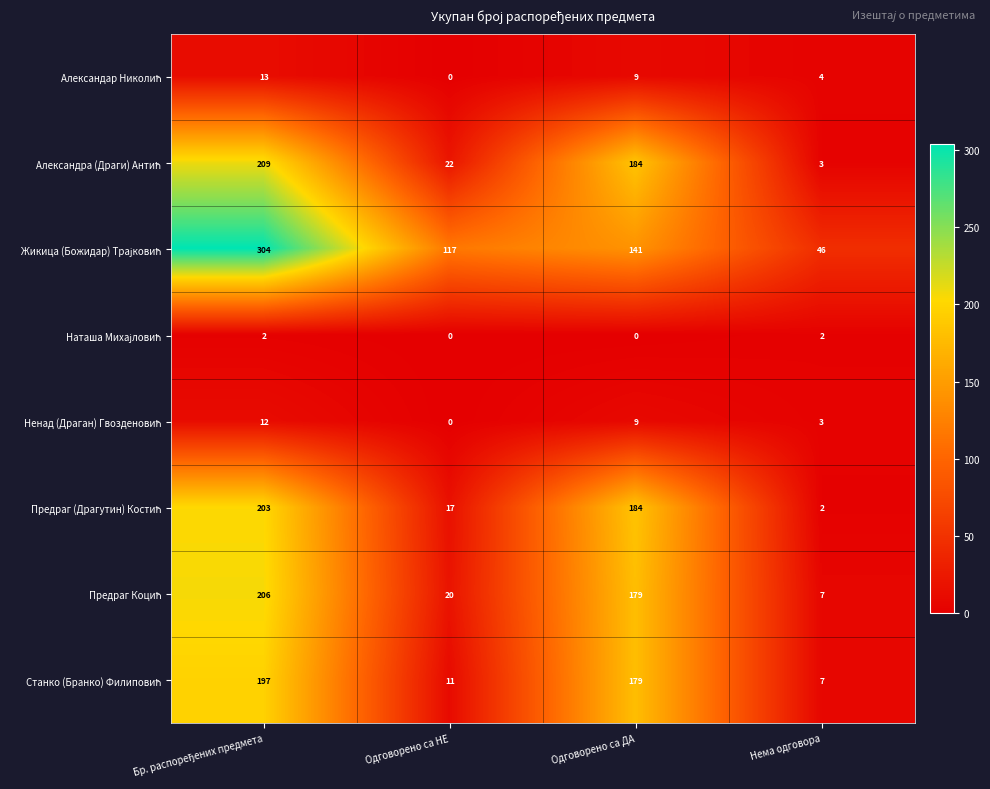

What is the spread (max minus min) of values at Одговорено са ДА?

184